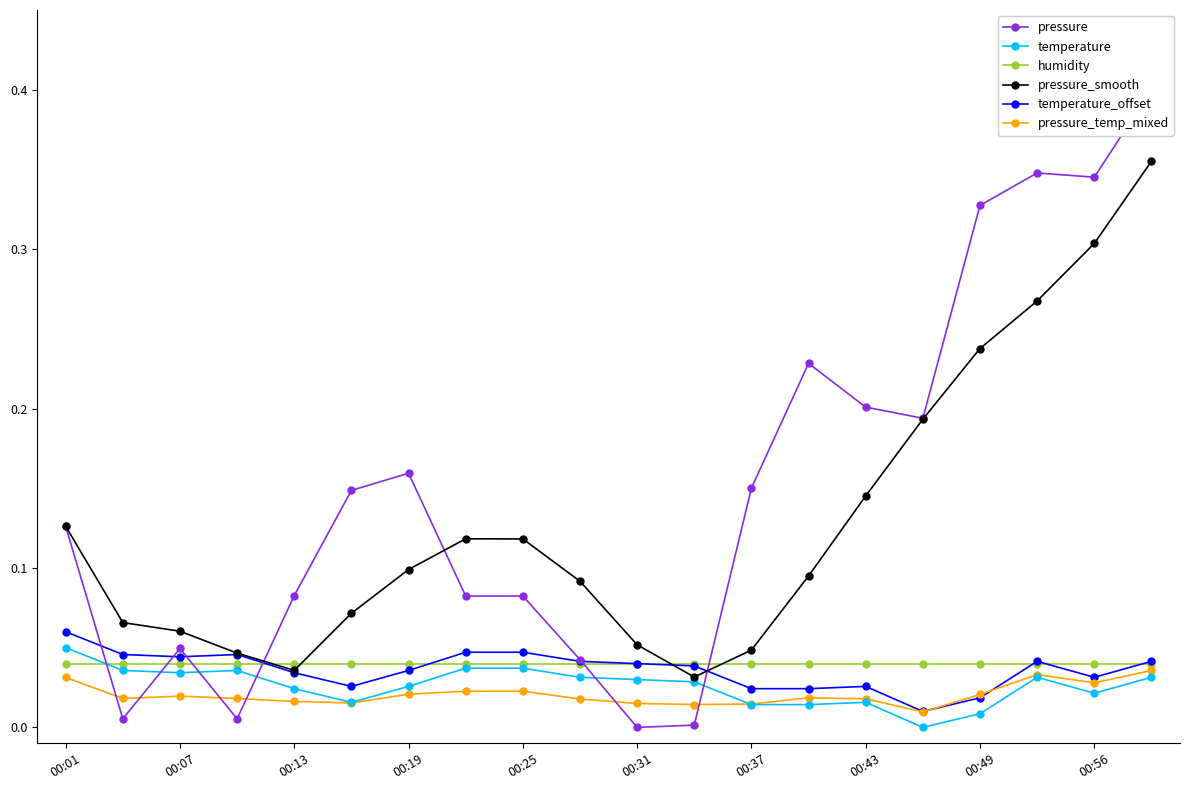

True or false: pressure_temp_mixed and pressure_smooth cross at least once.

False